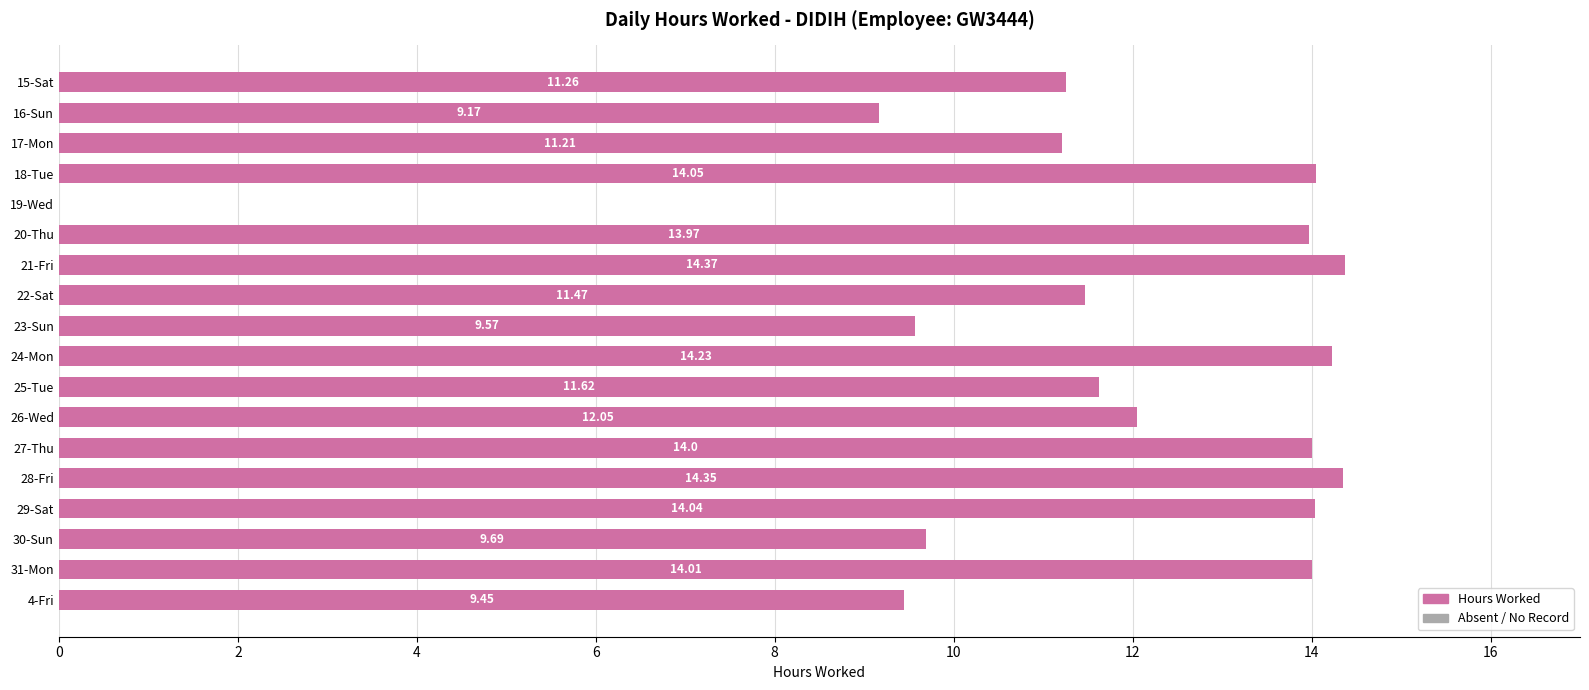

What is the change in value from 22-Sat to 29-Sat?

+2.6